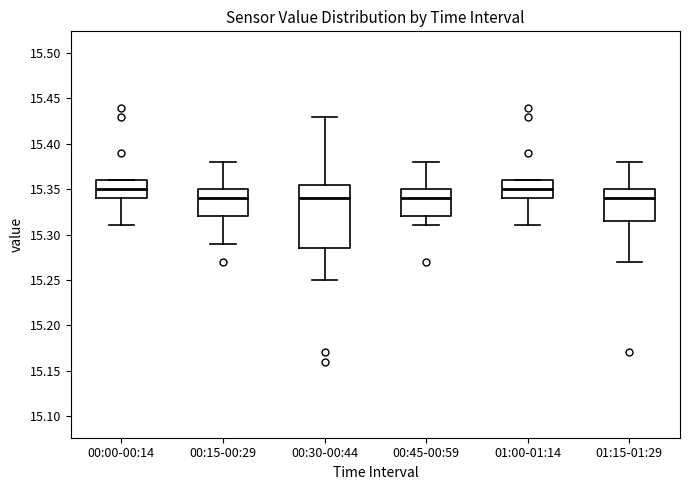

Where does the median line of the box for 01:00-01:14 sit on the y-axis? The values are not printed on the chart, so give them approximately, as read against the axis.

15.350